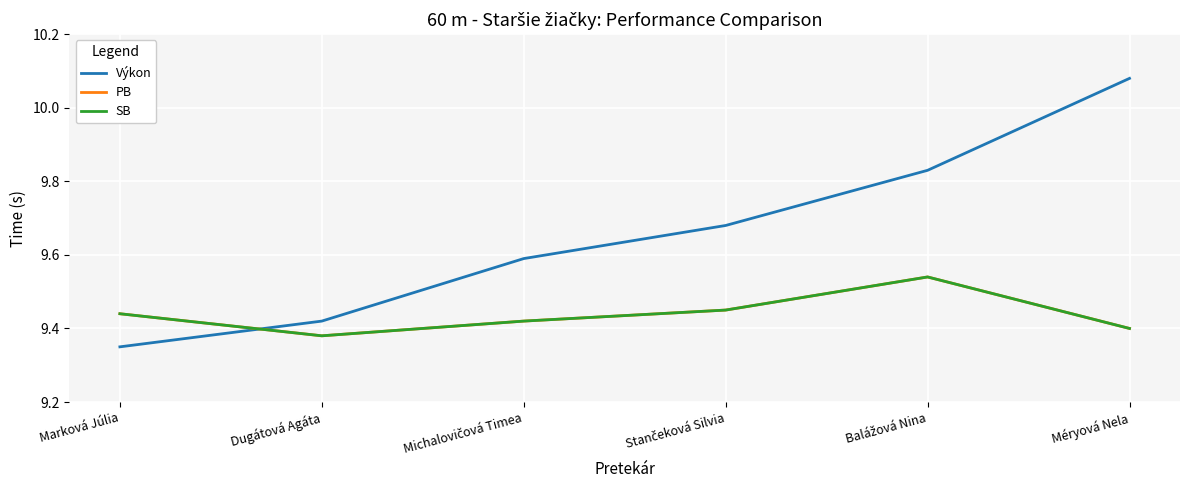

Which series has the largest range (max minus min)?

Výkon